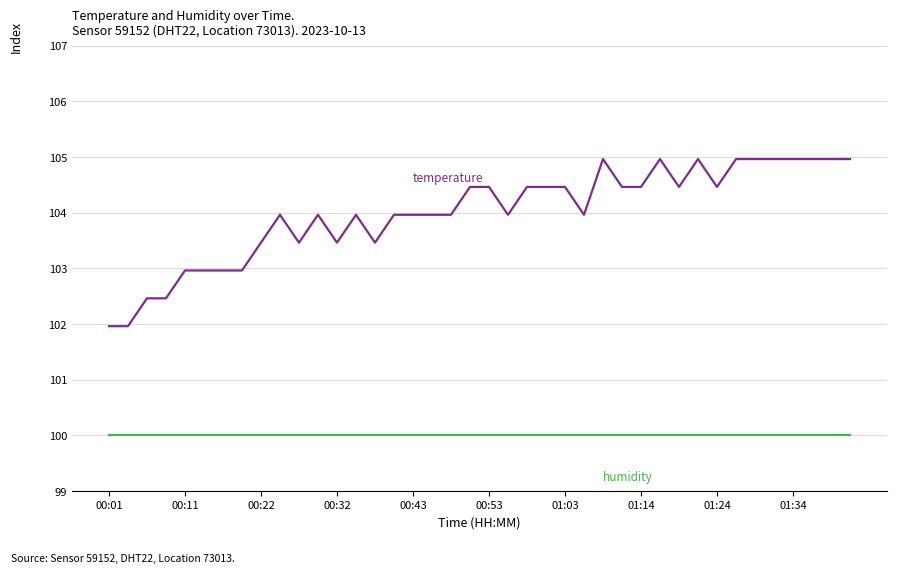

What is the greatest value displayed?

105.0